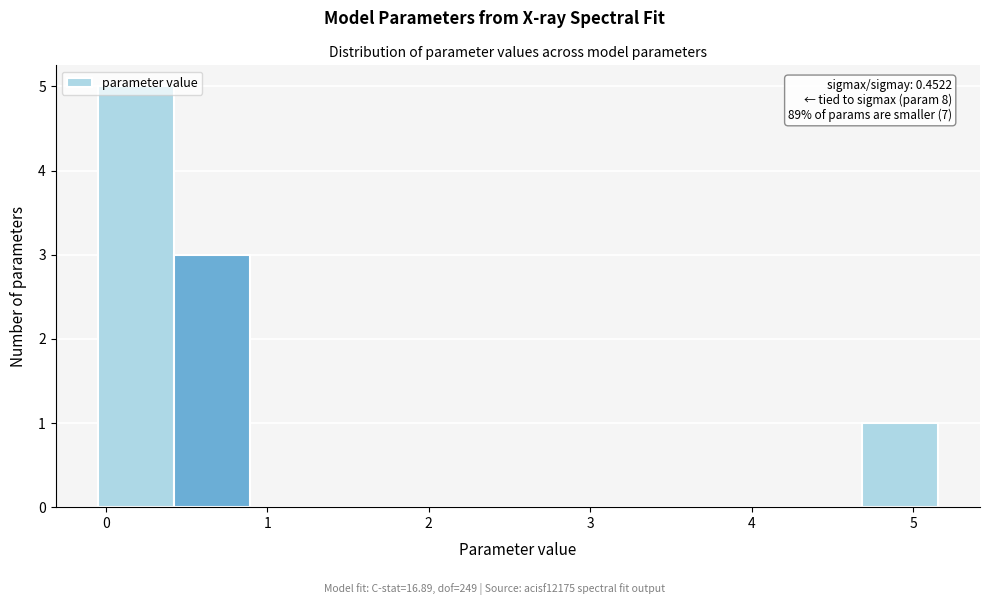

Which range on the x-axis has the tallest bar?

-0.1 to 0.4